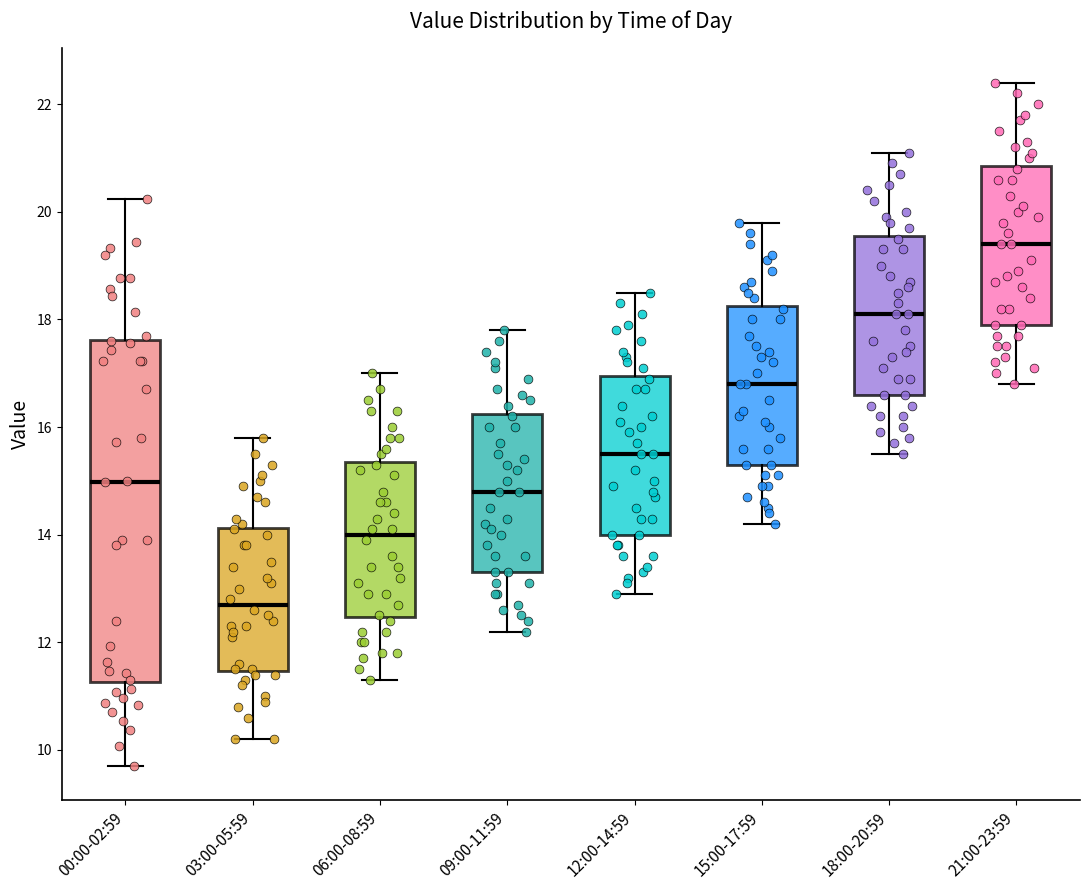

Reading left to right, transcribe this box plot: for each box, give where its median line is, the range the box spans, and where its two whiskers end, as read against the y-axis. The values are not printed on the chart, so give them approximately, as read against the axis.

00:00-02:59: median 15.0, box 11.2 to 17.6, whiskers 9.8 to 20.2
03:00-05:59: median 12.8, box 11.4 to 14.2, whiskers 10.2 to 15.8
06:00-08:59: median 14.0, box 12.4 to 15.4, whiskers 11.4 to 17.0
09:00-11:59: median 14.8, box 13.4 to 16.2, whiskers 12.2 to 17.8
12:00-14:59: median 15.6, box 14.0 to 17.0, whiskers 13.0 to 18.6
15:00-17:59: median 16.8, box 15.4 to 18.2, whiskers 14.2 to 19.8
18:00-20:59: median 18.2, box 16.6 to 19.6, whiskers 15.6 to 21.2
21:00-23:59: median 19.4, box 18.0 to 20.8, whiskers 16.8 to 22.4